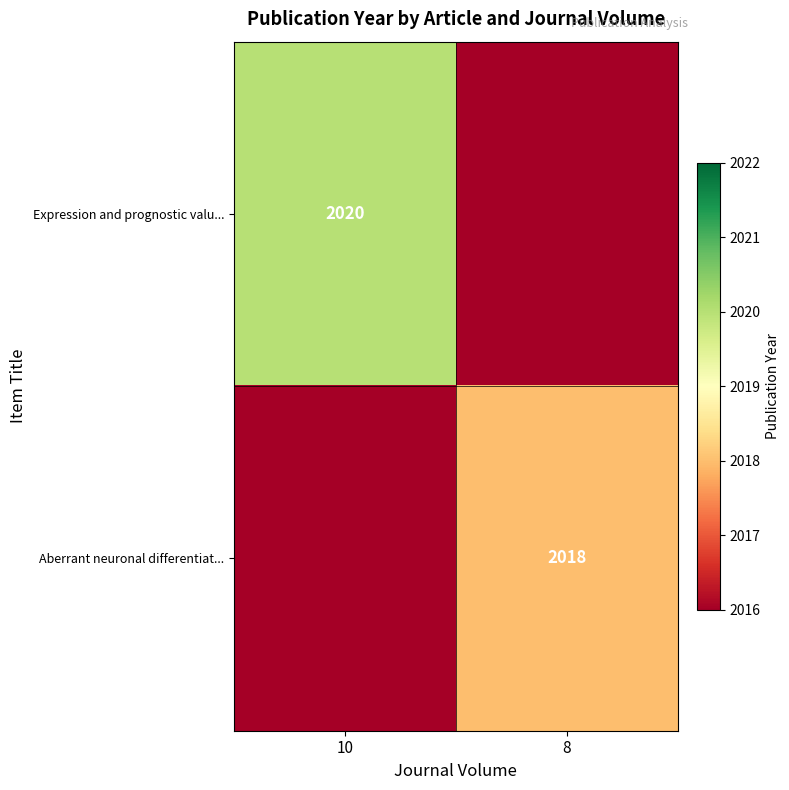

The value of Aberrant neuronal differentiat... at 8 is 2018. True or false?

True